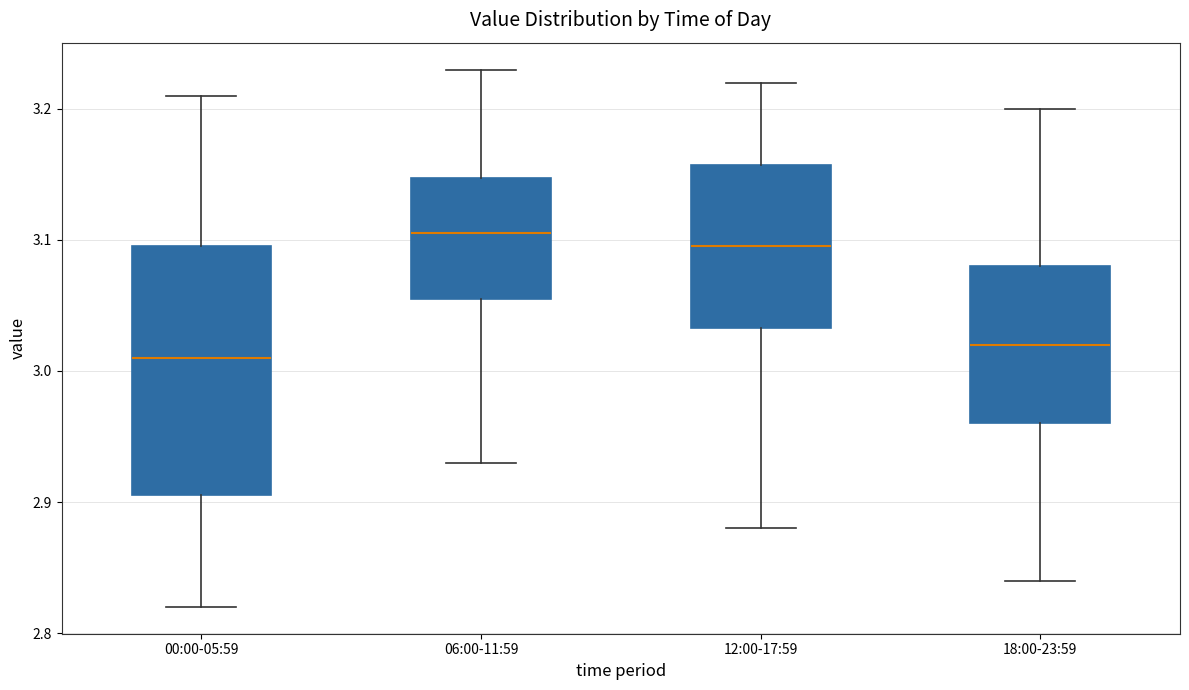

Reading left to right, read every box against the y-axis: the position of its median line, the range the box covers, and the ends of its whiskers. The values are not printed on the chart, so give them approximately, as read against the axis.

00:00-05:59: median 3.01, box 2.91 to 3.10, whiskers 2.82 to 3.21
06:00-11:59: median 3.11, box 3.06 to 3.15, whiskers 2.93 to 3.23
12:00-17:59: median 3.10, box 3.03 to 3.16, whiskers 2.88 to 3.22
18:00-23:59: median 3.02, box 2.96 to 3.08, whiskers 2.84 to 3.20